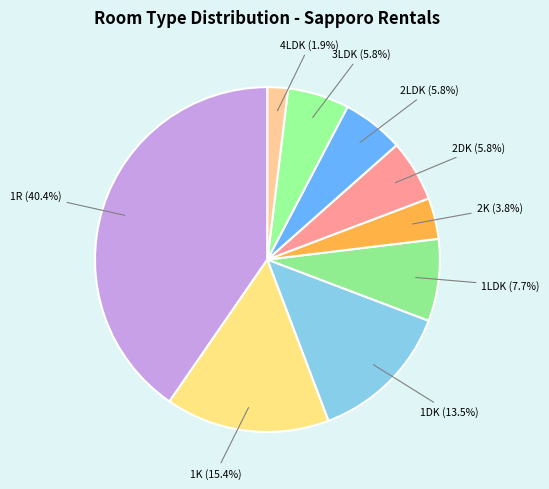

To the nearest percent, what is the average slice percentage?

11%